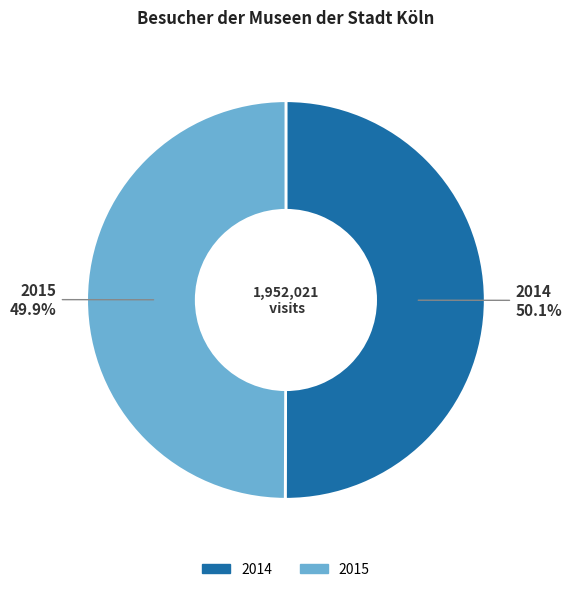

What percentage is the 2015 slice, to the nearest percent?

50%